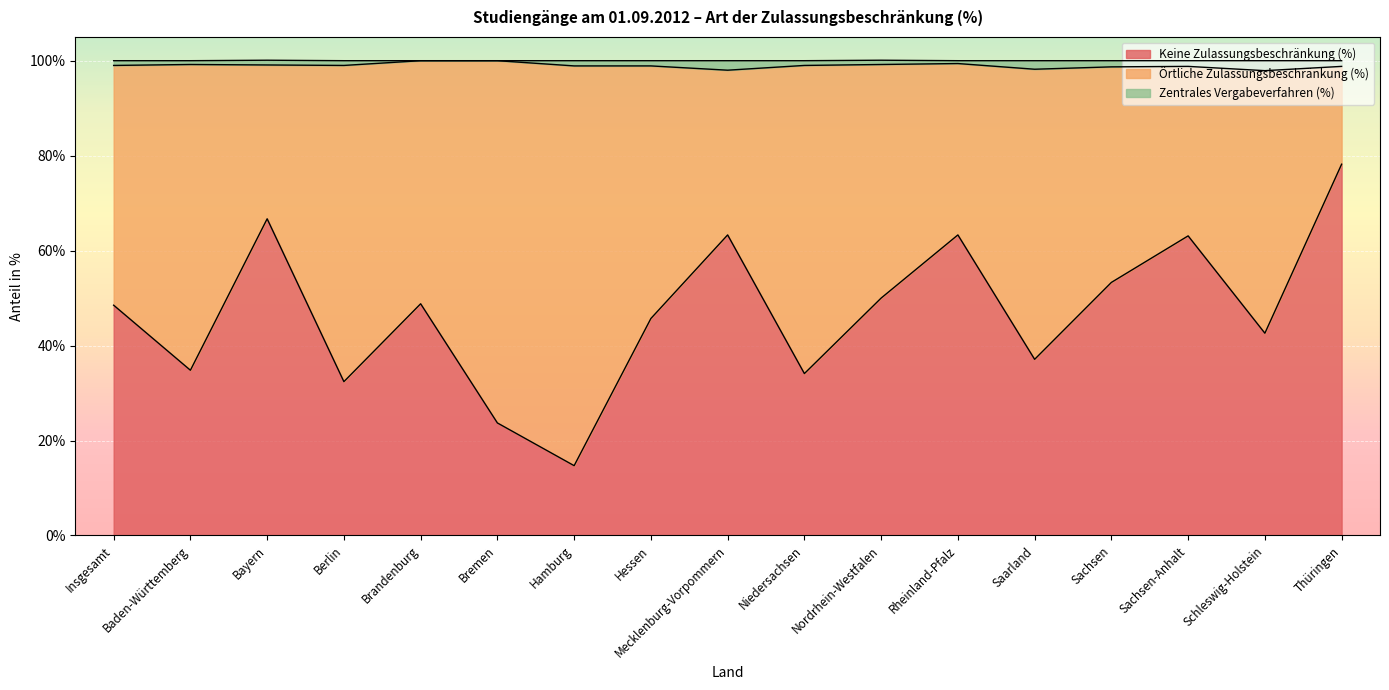

What is the greatest value displayed?

100.0